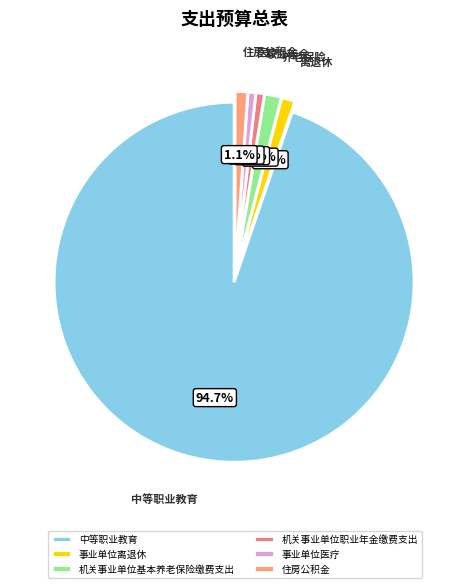

Rank the categories by value from lowest to highest.

事业单位医疗, 机关事业单位职业年金缴费支出, 住房公积金, 事业单位离退休, 机关事业单位基本养老保险缴费支出, 中等职业教育